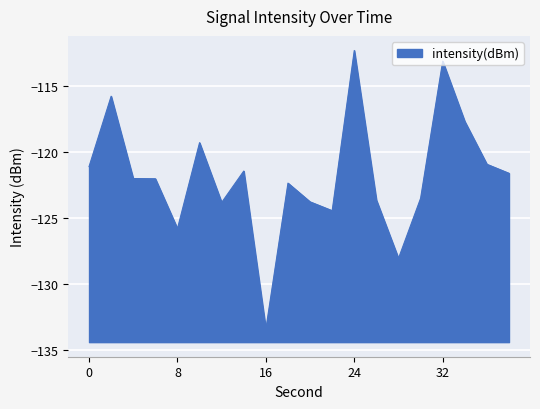

What is the maximum value shown in the chart?

-112.3